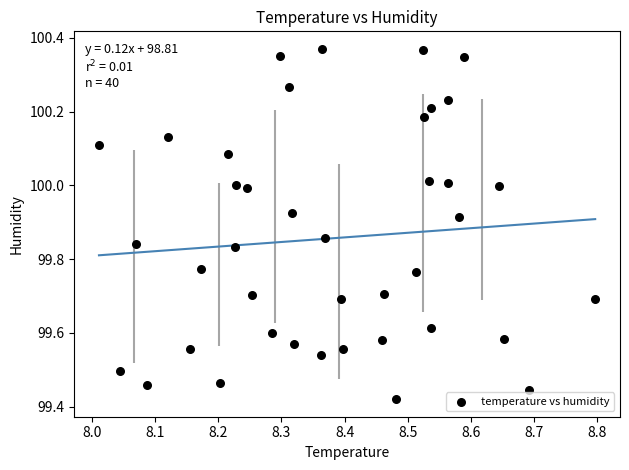

What is the range of Y values (max minus min)?

0.9